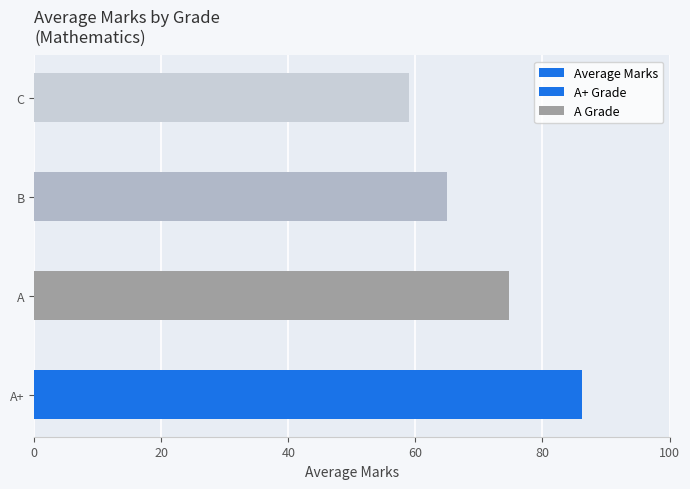

What is the change in value from A+ to B?

-21.2